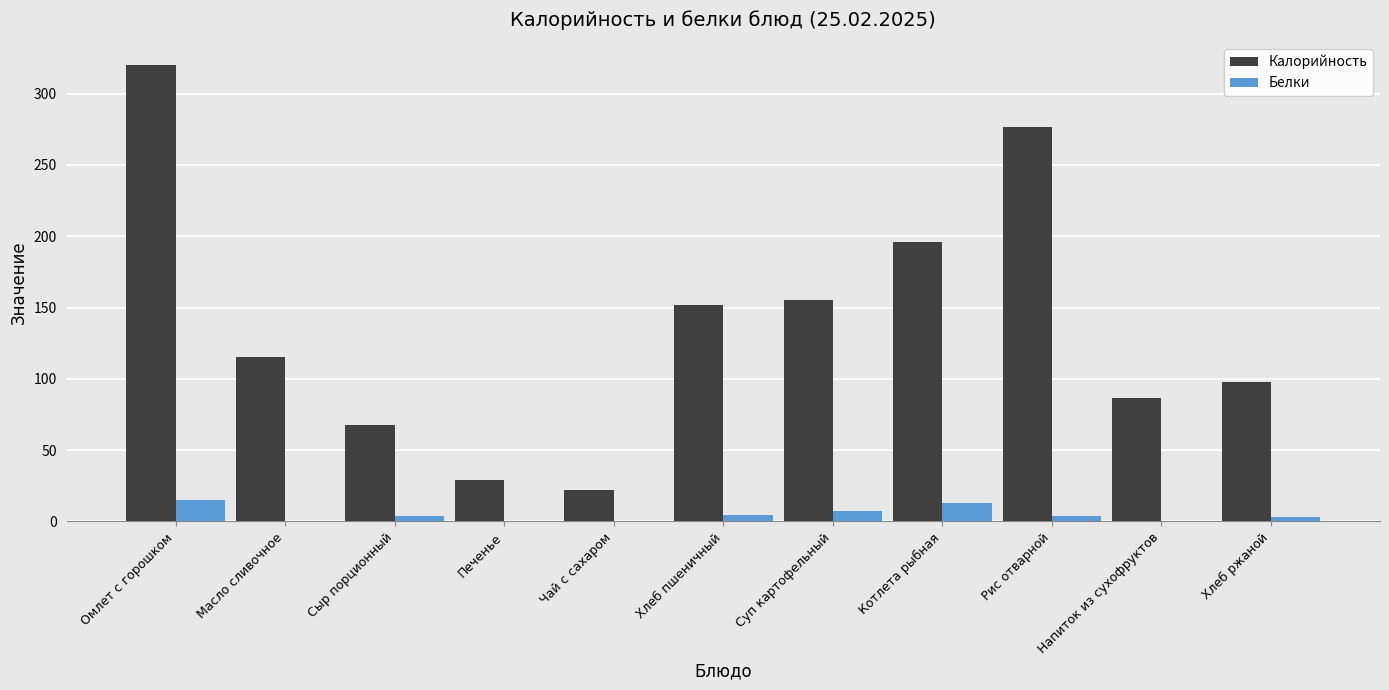

Which series has the largest range (max minus min)?

Калорийность